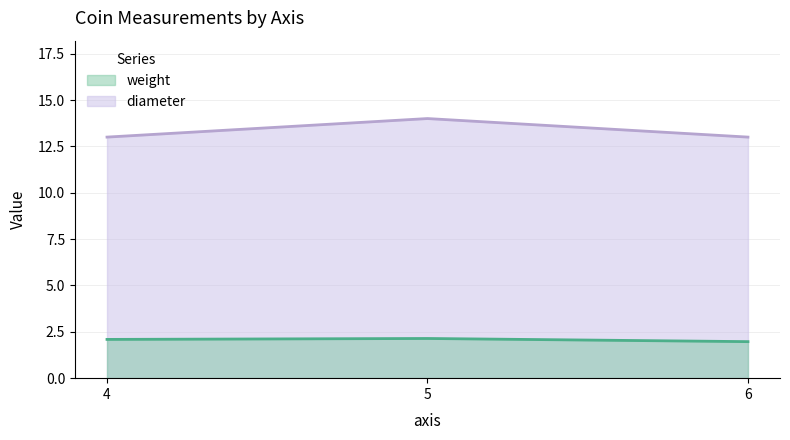

List the series in order of their peak value, lowest first.

weight, diameter